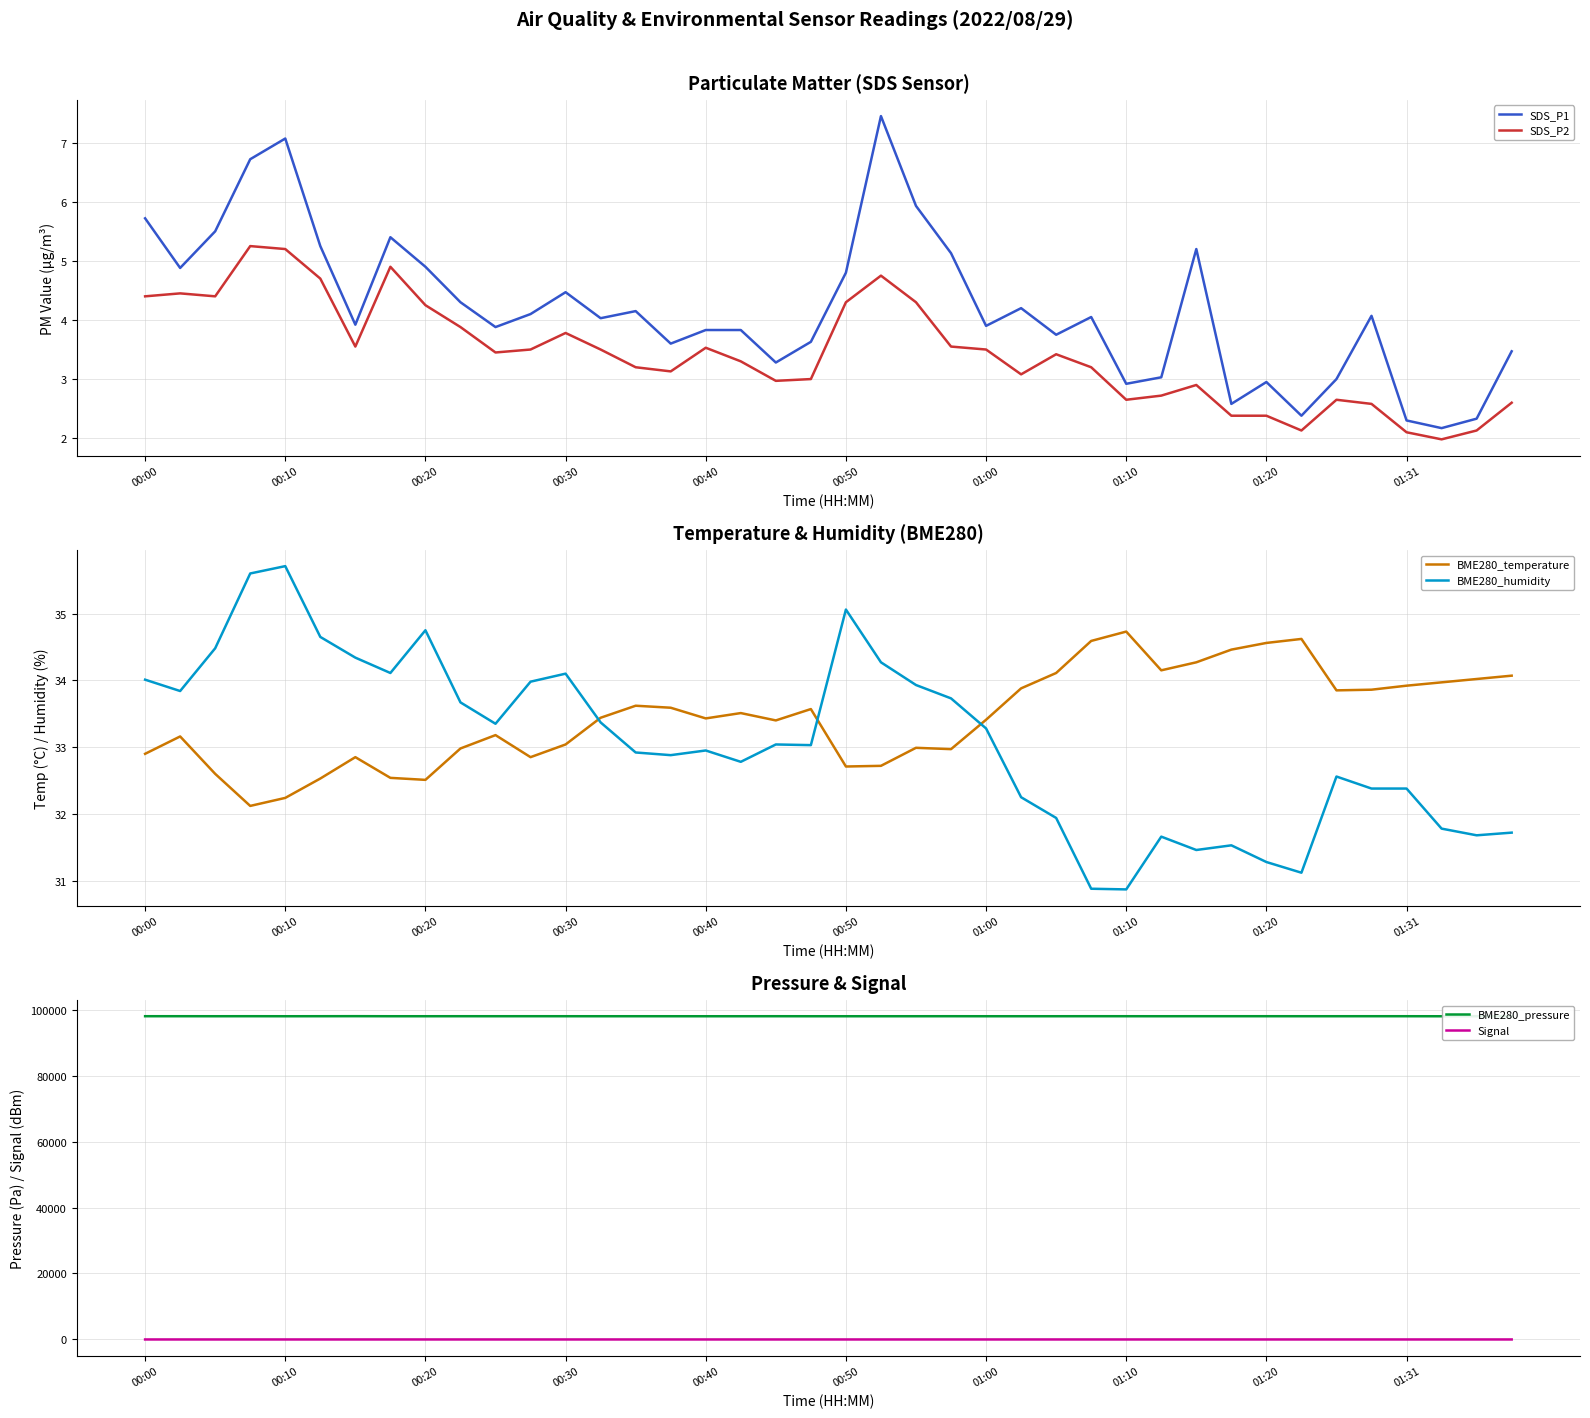

At 13, list the series in order from largest to smallest.

BME280_pressure, BME280_temperature, BME280_humidity, SDS_P1, SDS_P2, Signal